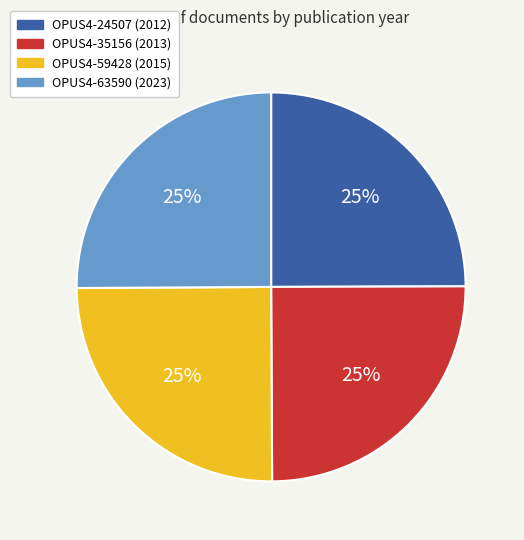

Does OPUS4-24507 (2012) account for over 50% of the chart?

No